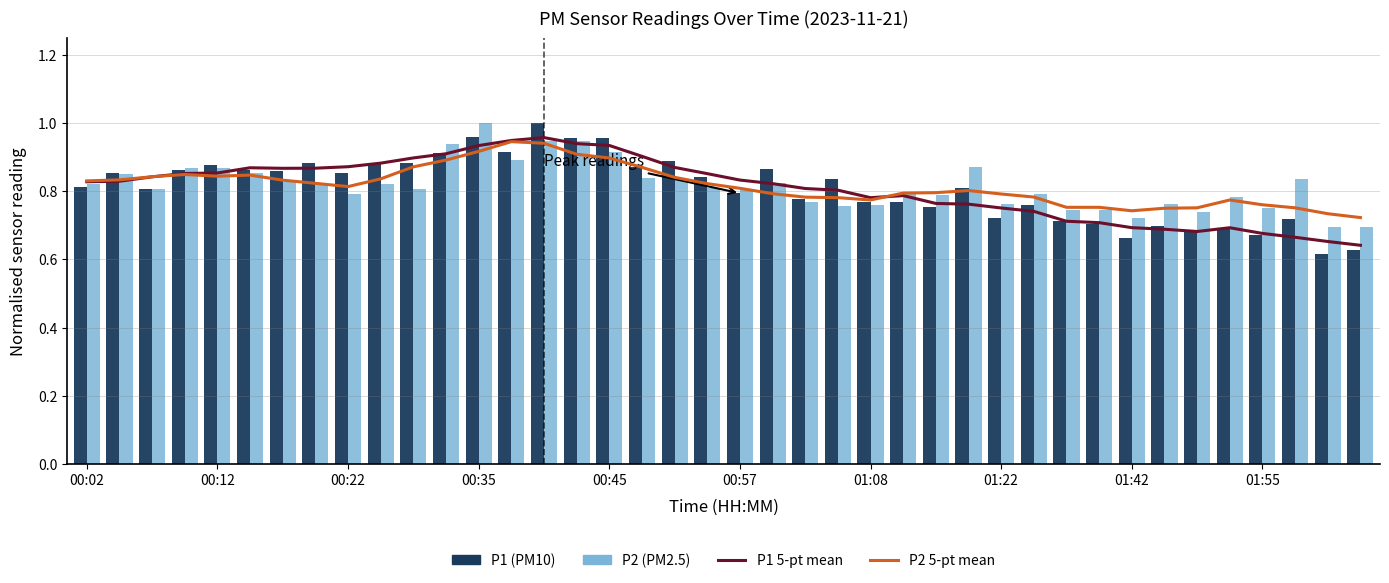

What is the difference between the maximum and minimum values in the P1 (PM10) series?

0.4